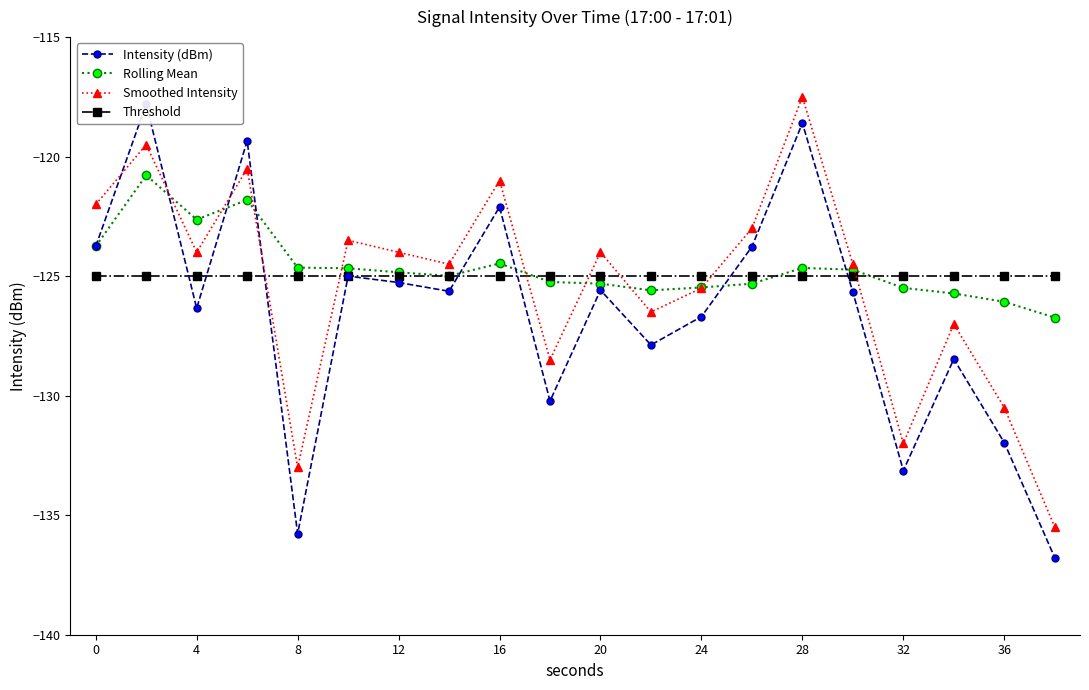

Where is the first local minimum for Rolling Mean?

4